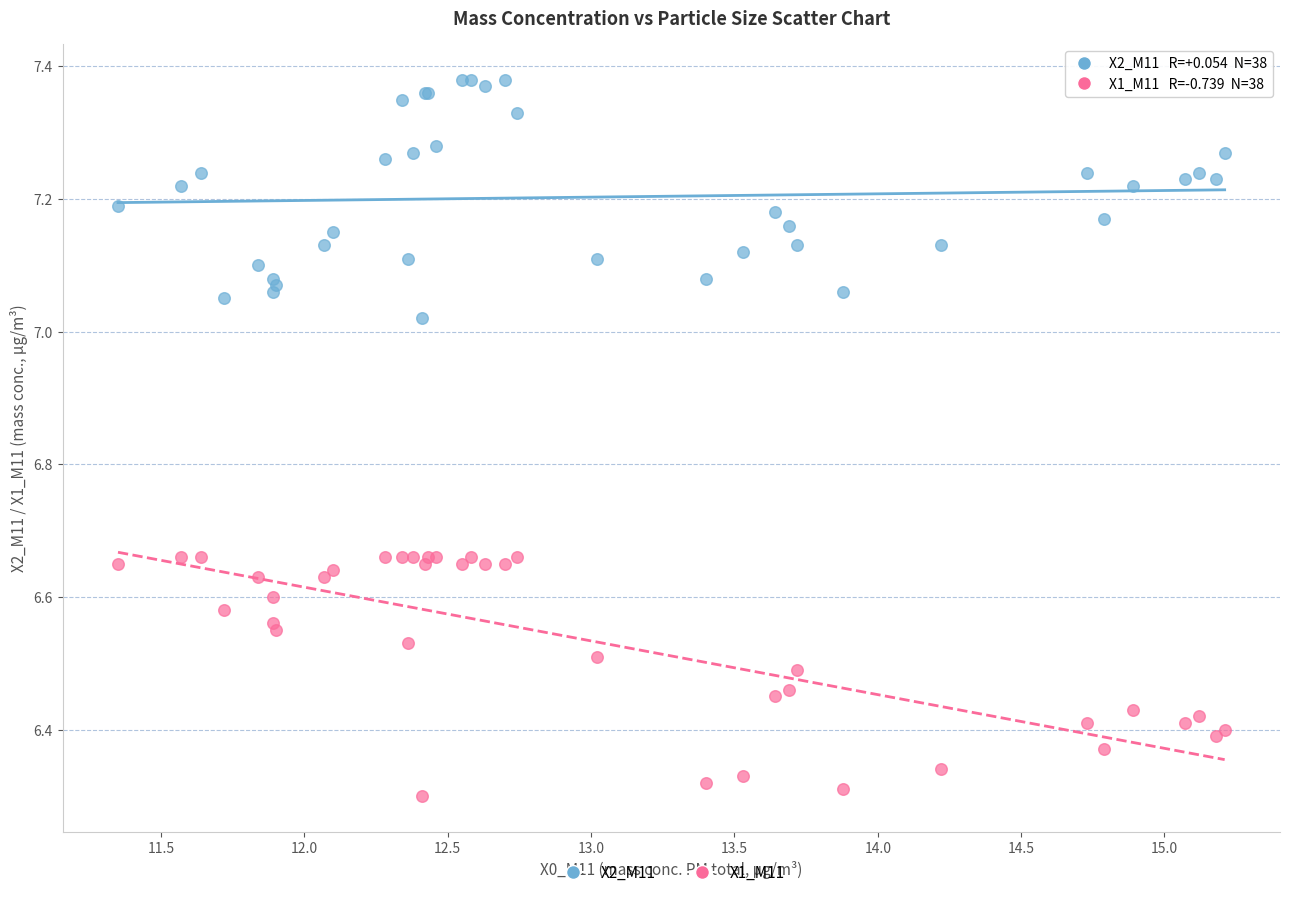

Which series reaches the maximum Y coordinate?

X2_M11